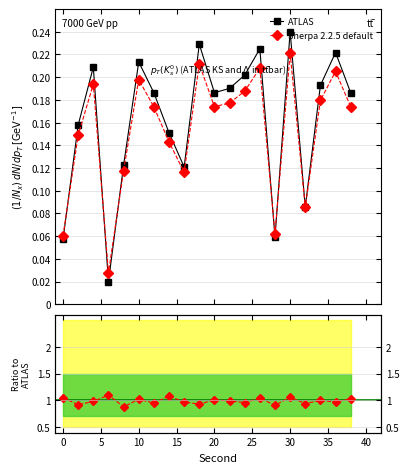

Reading left to right, transcribe all the data shown in this chart.

ATLAS: 0.1	0.2	0.2	0.0	0.1	0.2	0.2	0.2	0.1	0.2	0.2	0.2	0.2	0.2	0.1	0.2	0.1	0.2	0.2	0.2
Sherpa 2.2.5 default: 0.1	0.1	0.2	0.0	0.1	0.2	0.2	0.1	0.1	0.2	0.2	0.2	0.2	0.2	0.1	0.2	0.1	0.2	0.2	0.2
Ratio: 1.1	0.9	1.0	1.1	0.9	1.0	0.9	1.1	1.0	0.9	1.0	1.0	1.0	1.0	0.9	1.1	0.9	1.0	1.0	1.0